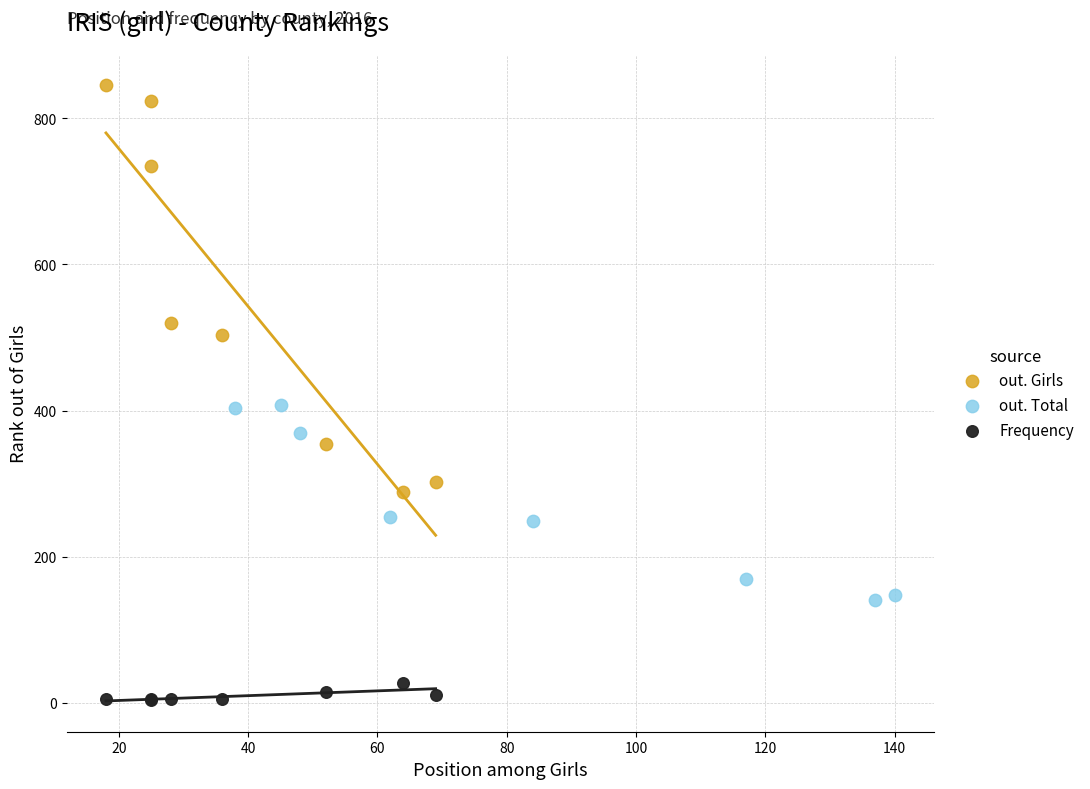

Which series reaches the maximum Y coordinate?

out. Girls